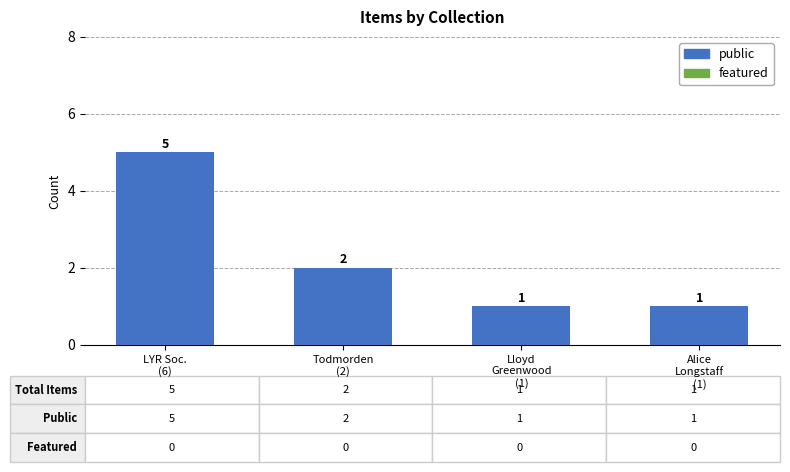

How many values are between 1 and 5?

4